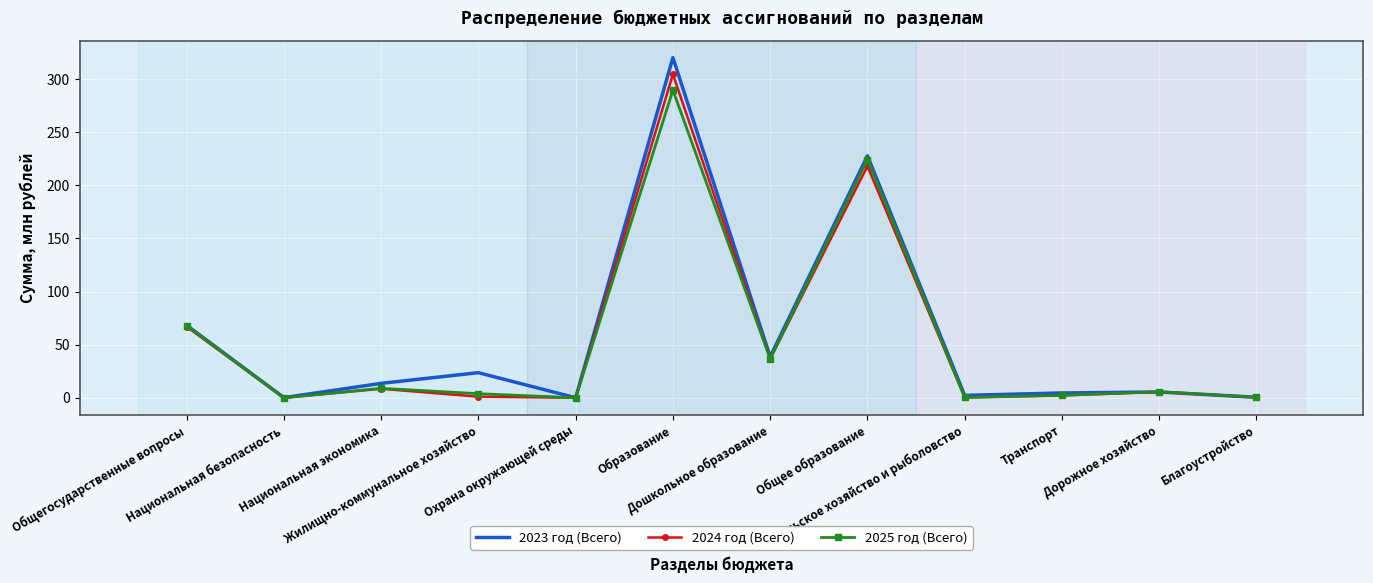

List the series in order of their peak value, highest first.

2023 год (Всего), 2024 год (Всего), 2025 год (Всего)